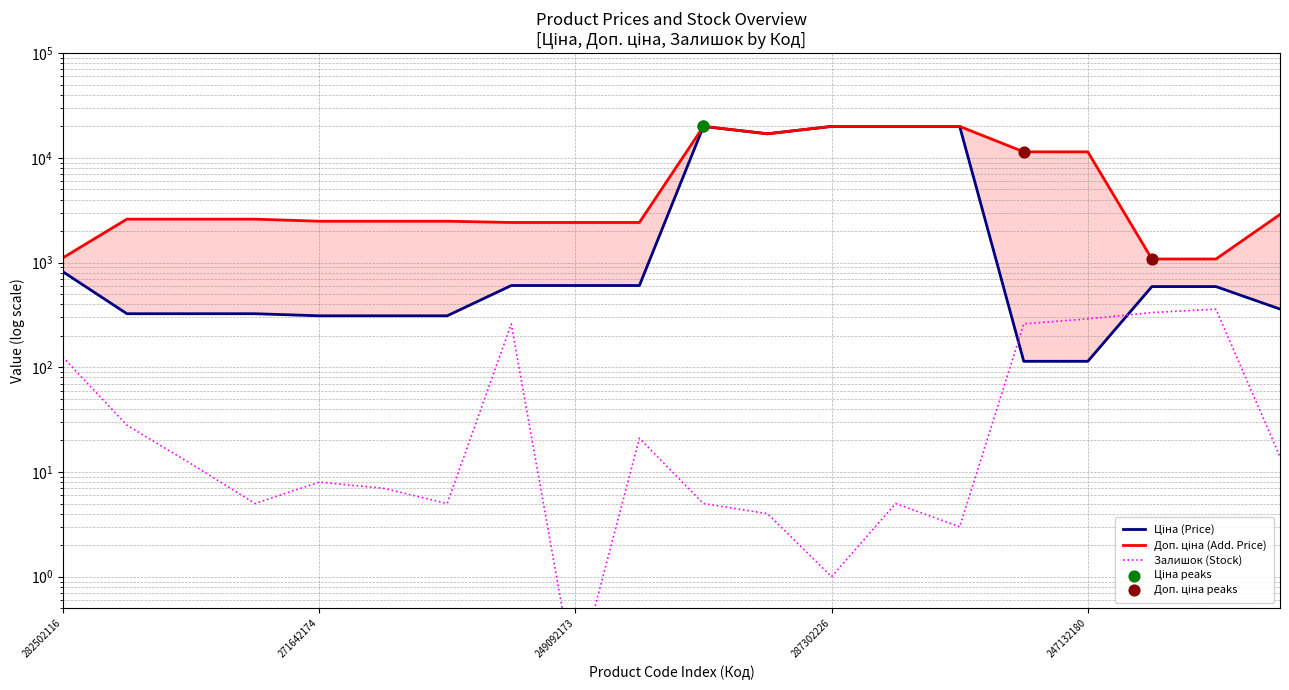

Which series contains the highest Y value?

Ціна